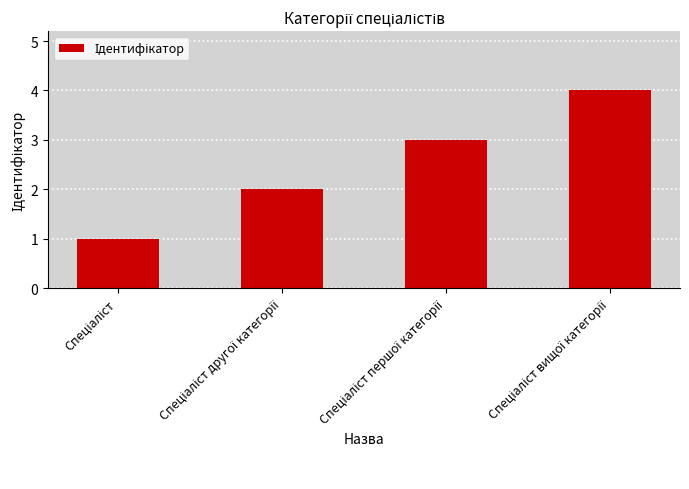

What is the sum of all values?

10